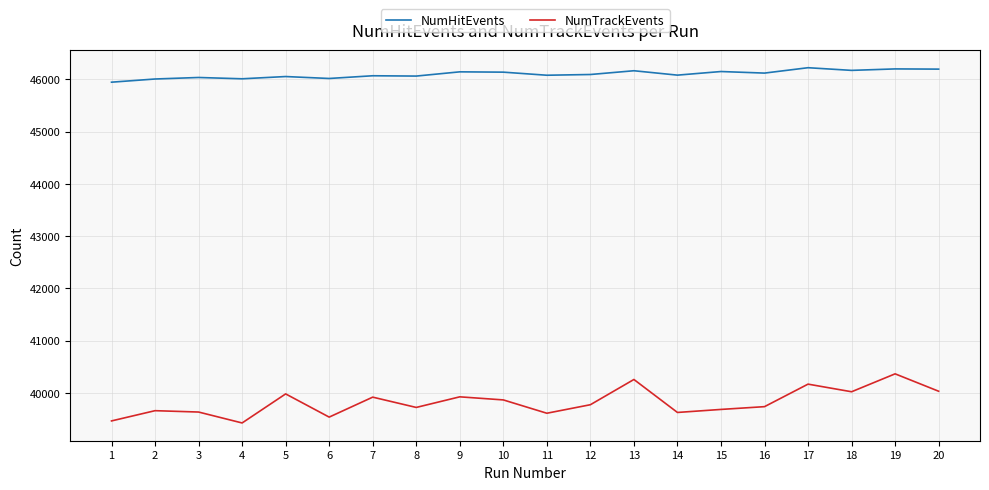

What is the minimum value shown in the chart?

39425